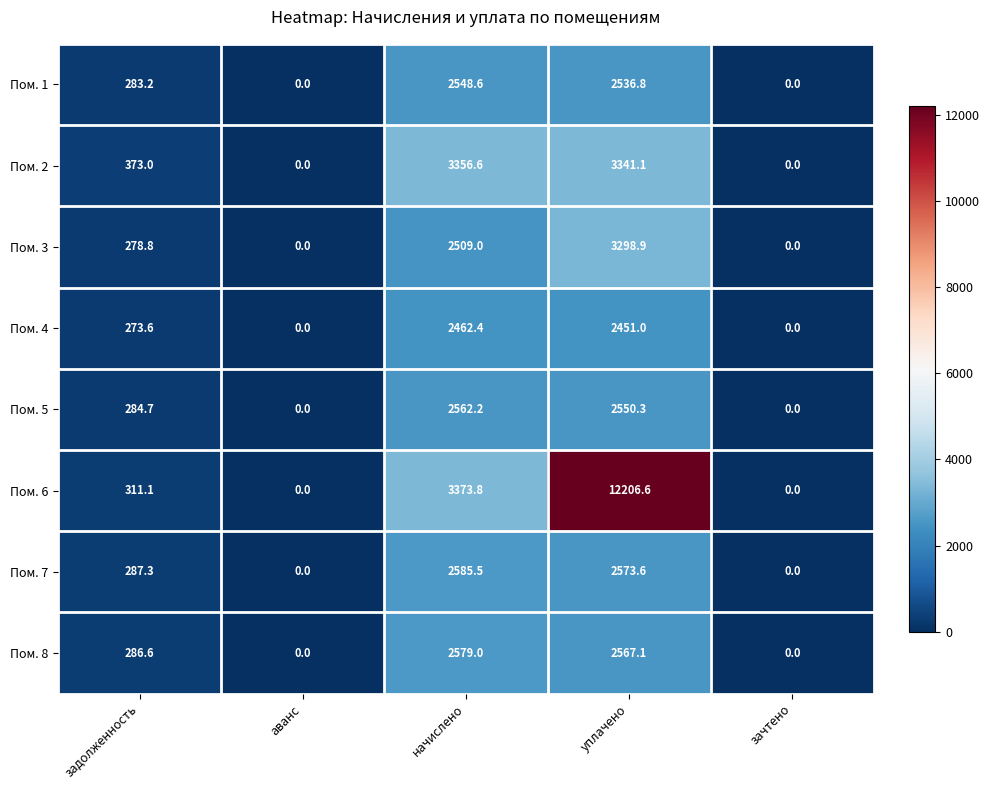

True or false: Пом. 1 has a value of 0.0 at аванс.

True